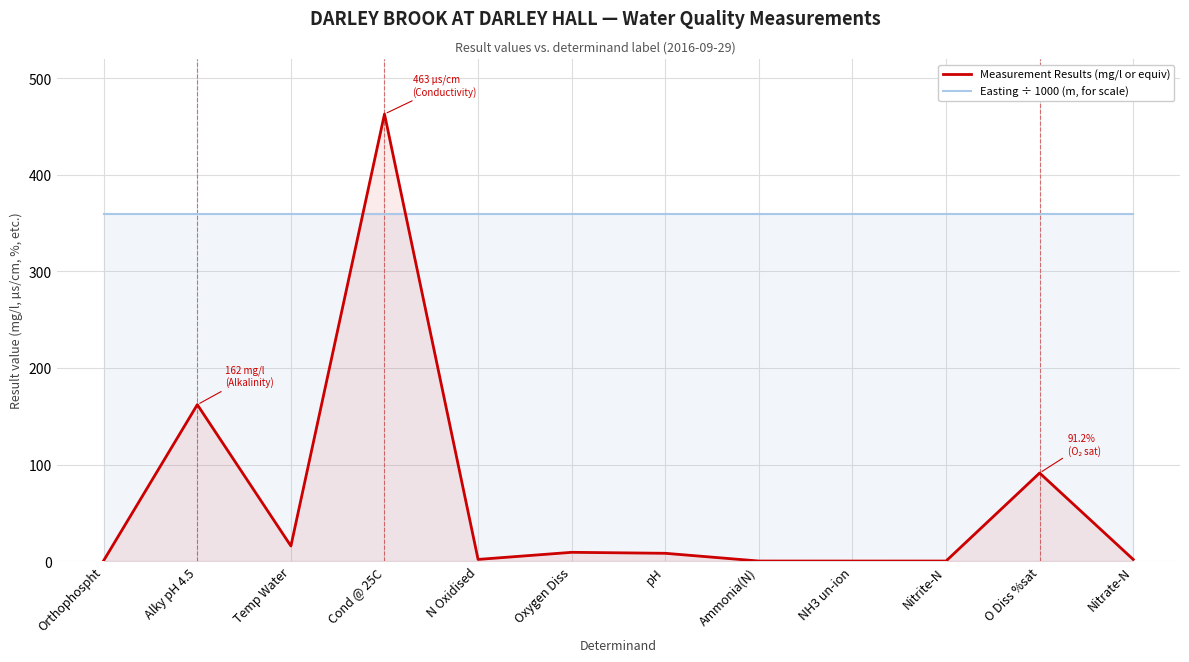

Where does the Measurement Results (mg/l or equiv) series first go above 8?

Alky pH 4.5